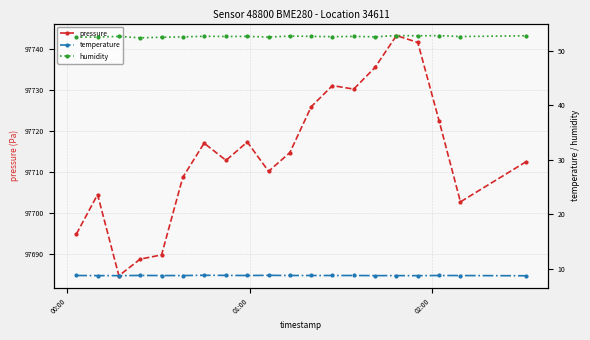

What is the highest value of the pressure series?

97743.3